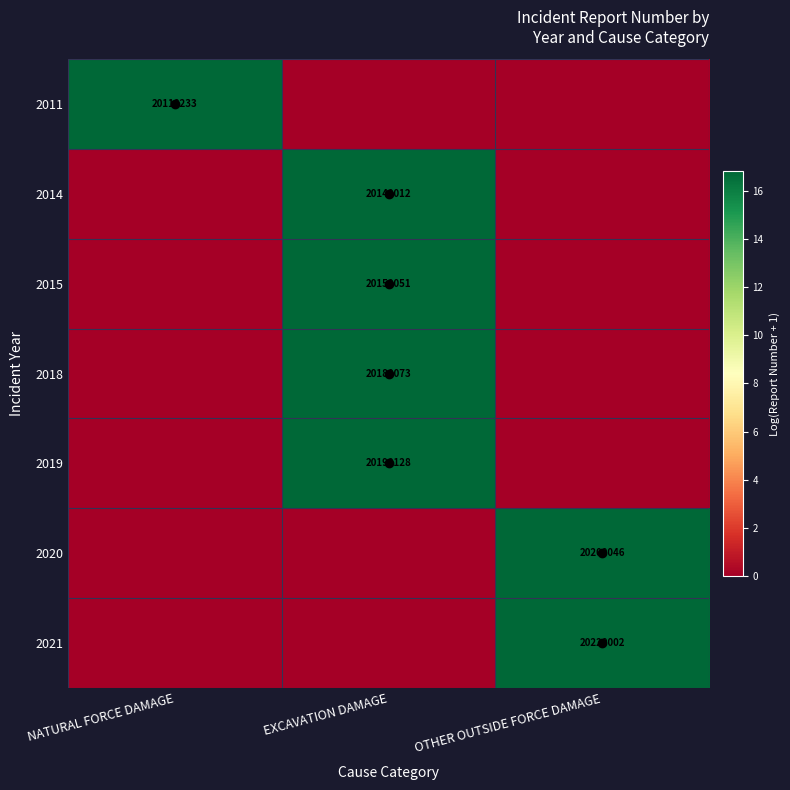

The value of 2014 at EXCAVATION DAMAGE is 5.1. True or false?

False